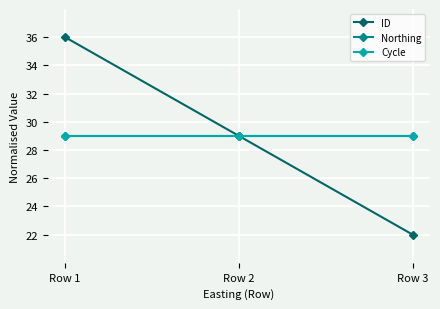

What is the value of the Cycle point at the 3rd from the left?

29